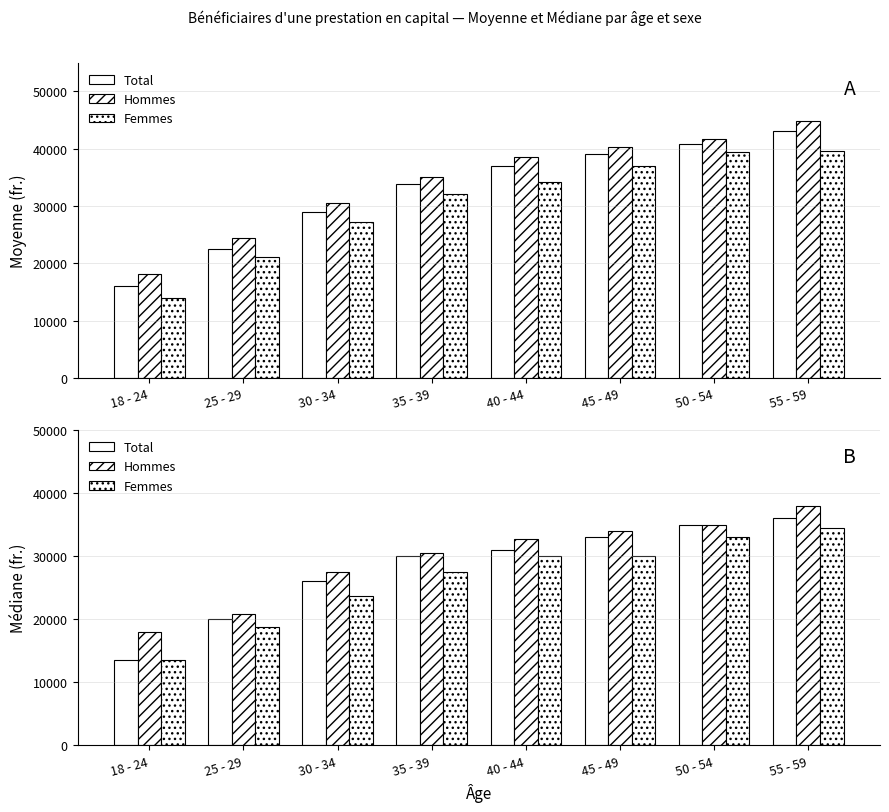

List the labels in order of Total value, largest first.

55 - 59, 50 - 54, 45 - 49, 40 - 44, 35 - 39, 30 - 34, 25 - 29, 18 - 24